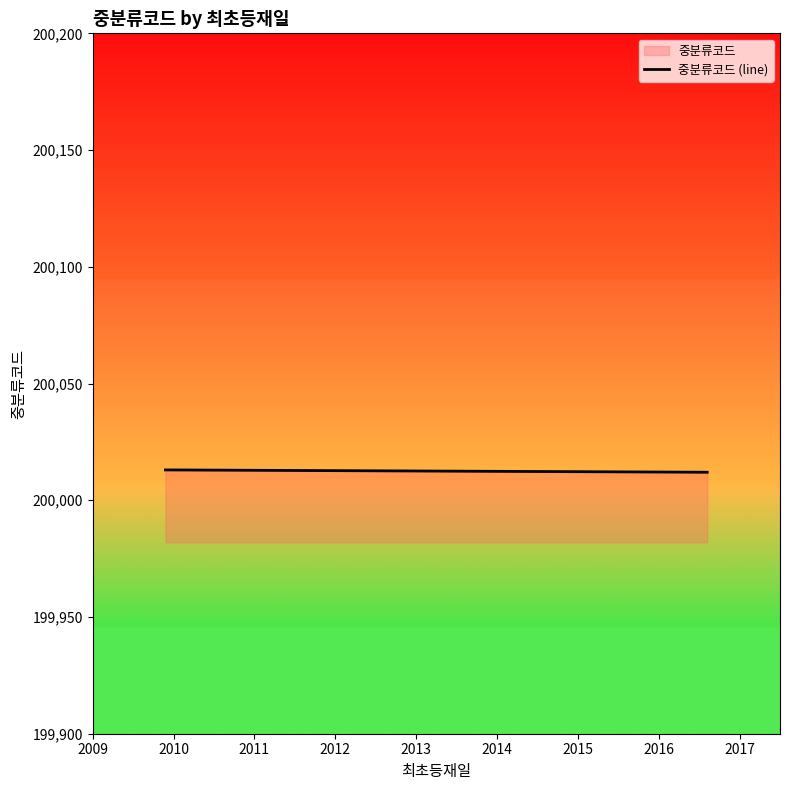

What is the value of the 5th point from the left?

200012